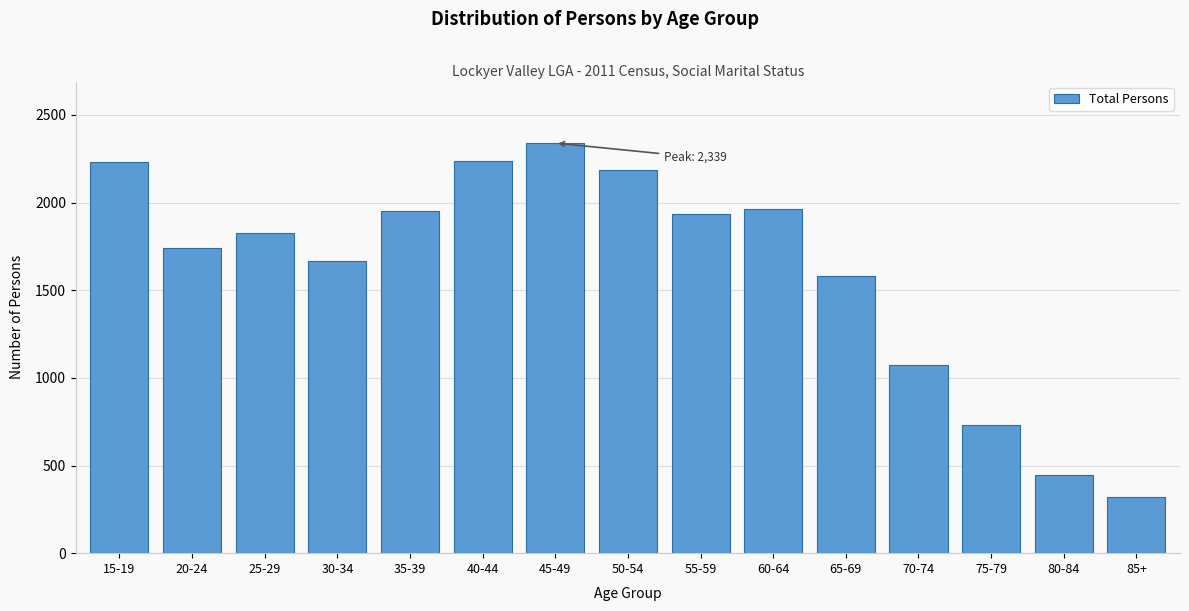

What value does the data have at 35-39, to the nearest 10?

1950